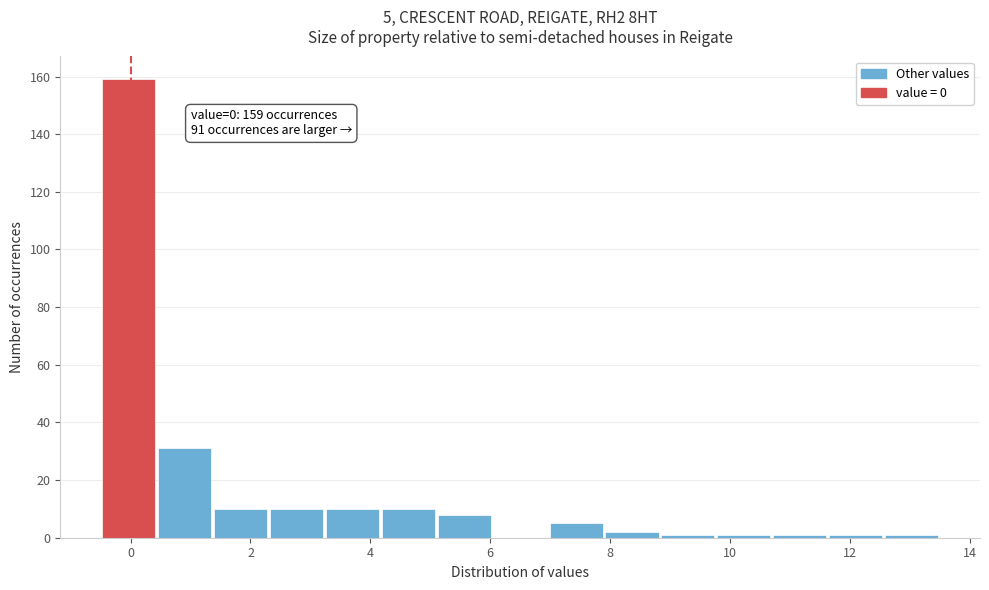

Over which range of the x-axis is the bar tallest?

-0.4 to 0.4